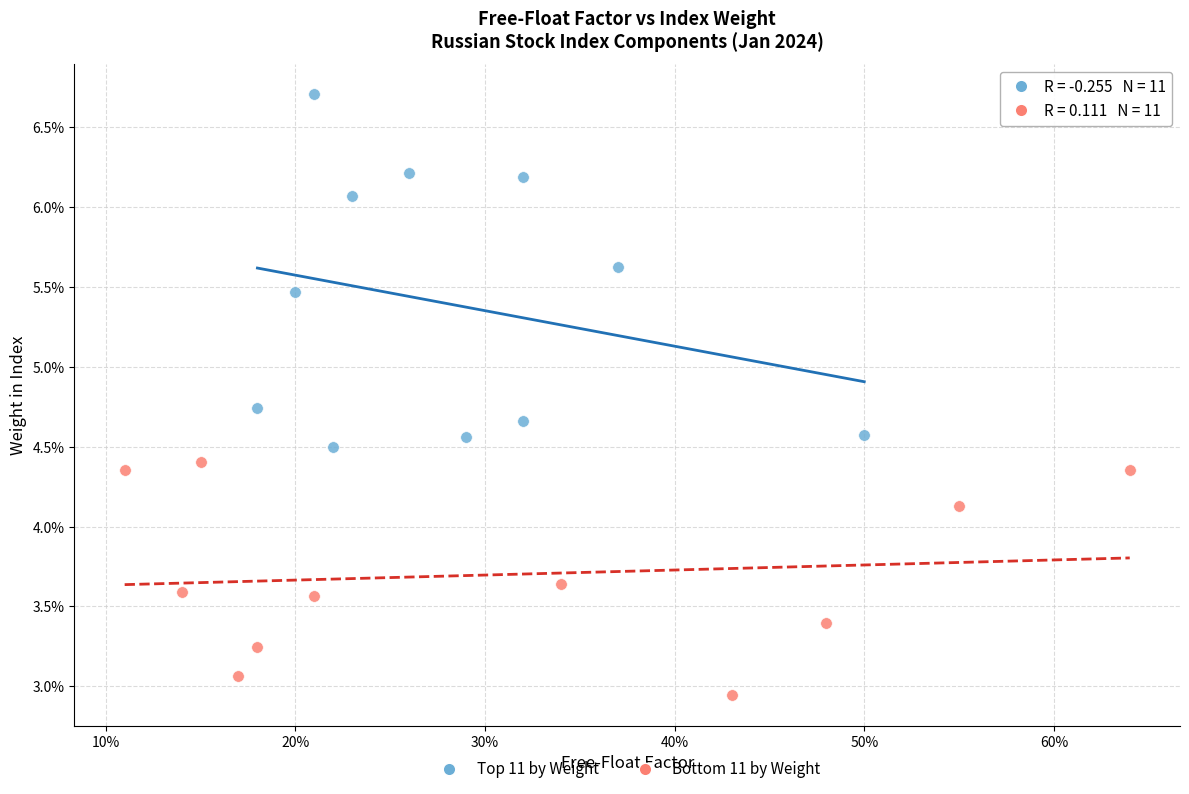

Which series reaches the maximum Y coordinate?

Top 11 by Weight